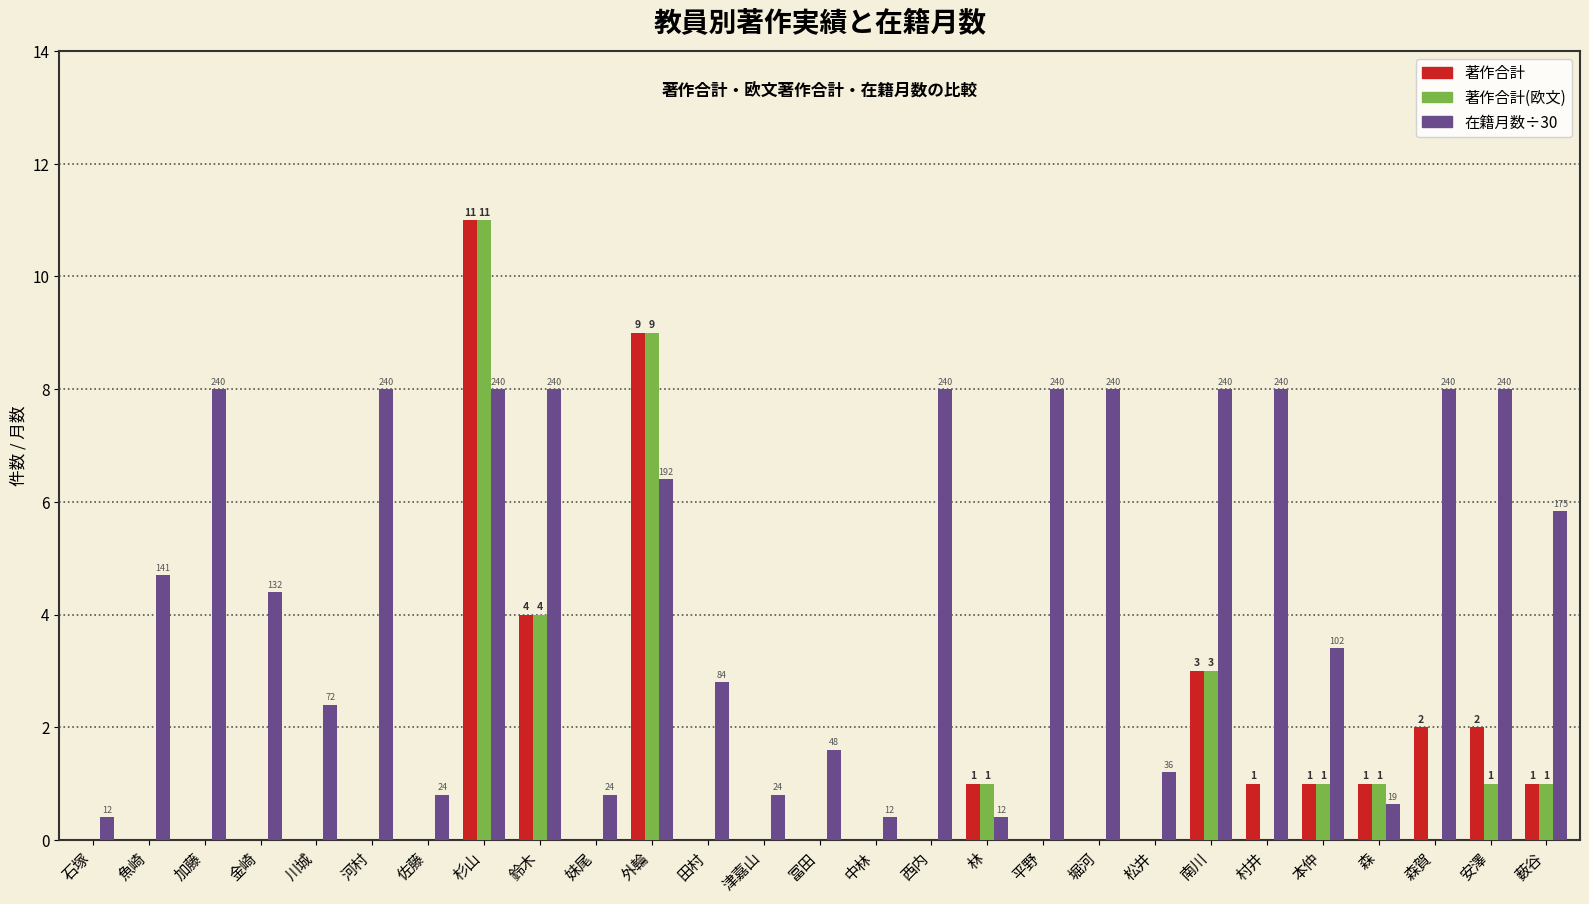

What is the value of the 在籍月数÷30 bar at the 7th from the left?

0.8